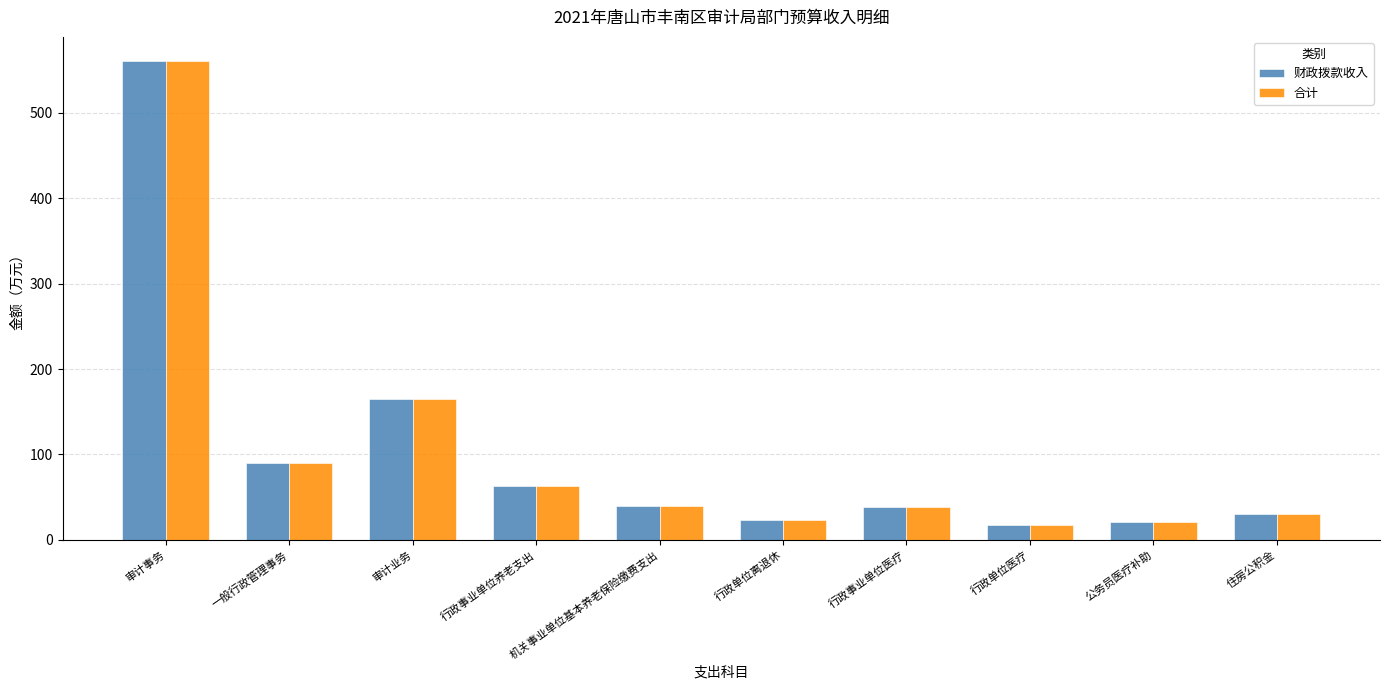

Is it true that 财政拨款收入 equals 63.5 at 行政事业单位养老支出?

True